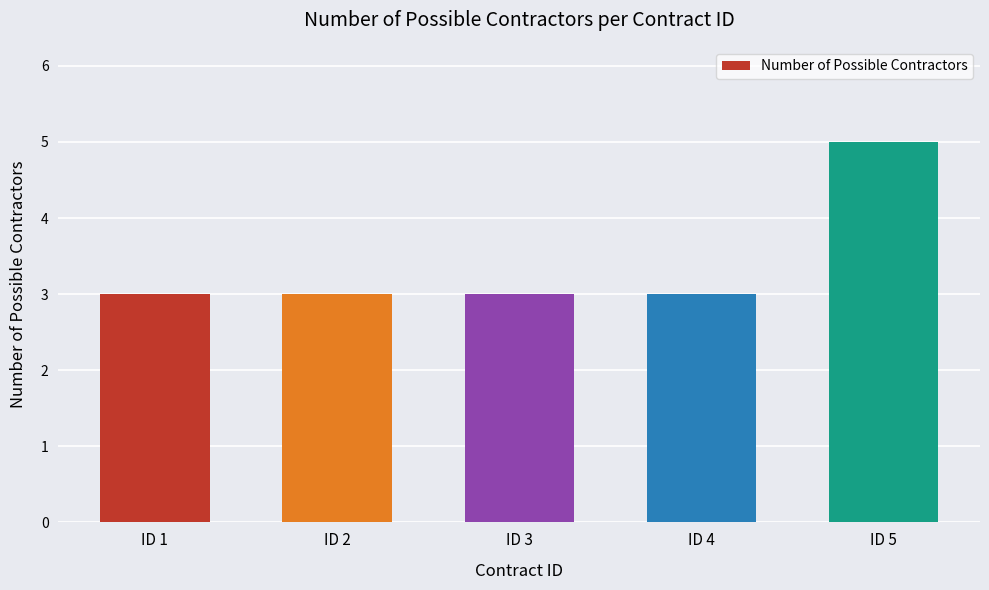

Count the number of data series in this chart.

1